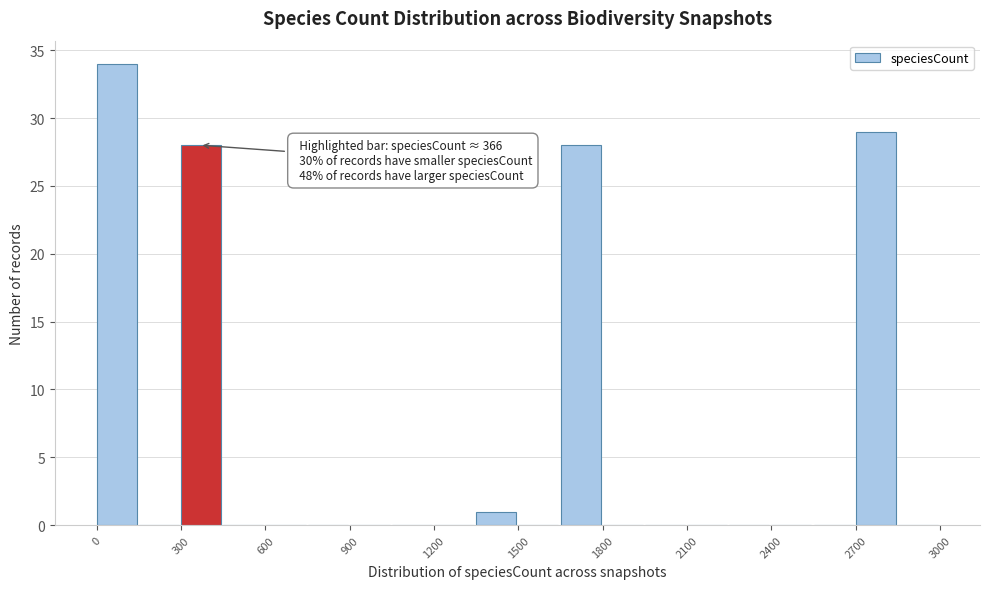

Read against the x-axis, roughly where is the centre of the tallest bar?

50